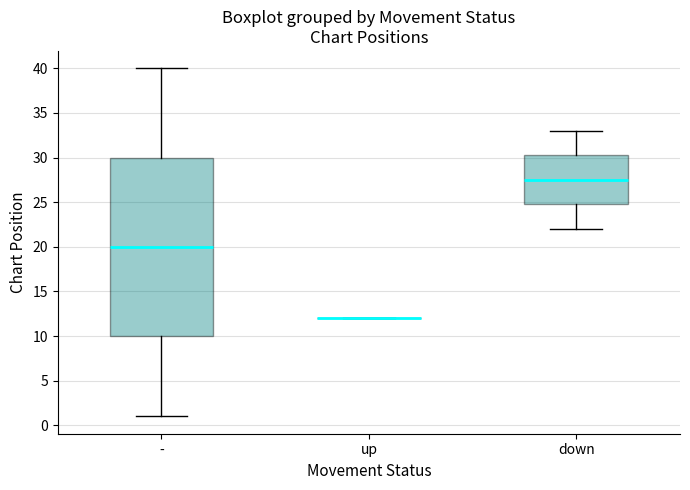

Reading left to right, transcribe this box plot: for each box, give where its median line is, the range the box spans, and where its two whiskers end, as read against the y-axis. The values are not printed on the chart, so give them approximately, as read against the axis.

-: median 20.0, box 10.0 to 30.0, whiskers 1.0 to 40.0
up: box collapsed to a line at 12.0, whiskers 12.0 to 12.0
down: median 27.5, box 25.0 to 30.5, whiskers 22.0 to 33.0